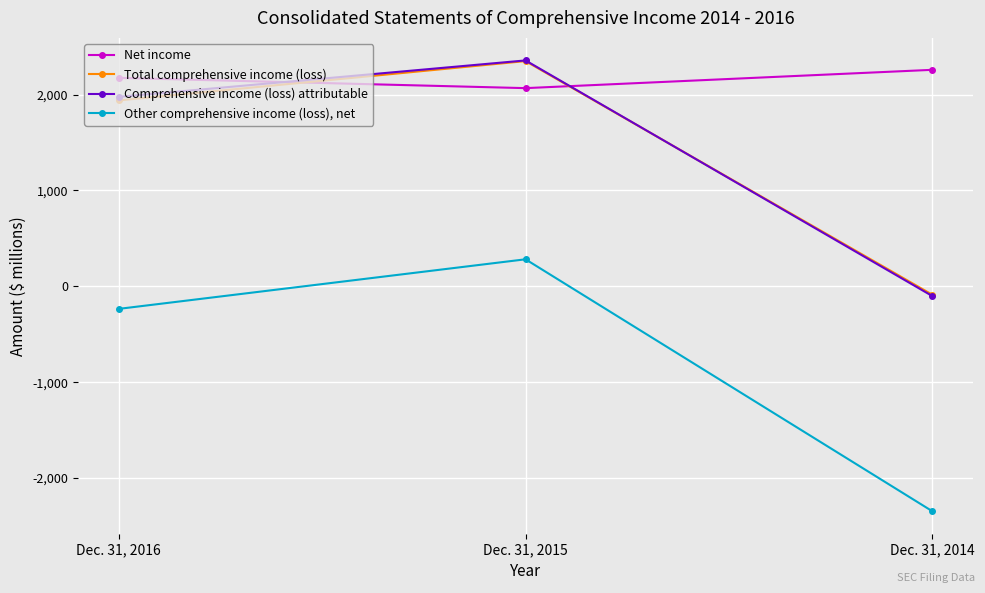

Where does the Other comprehensive income (loss), net series first go above -235?

Dec. 31, 2015